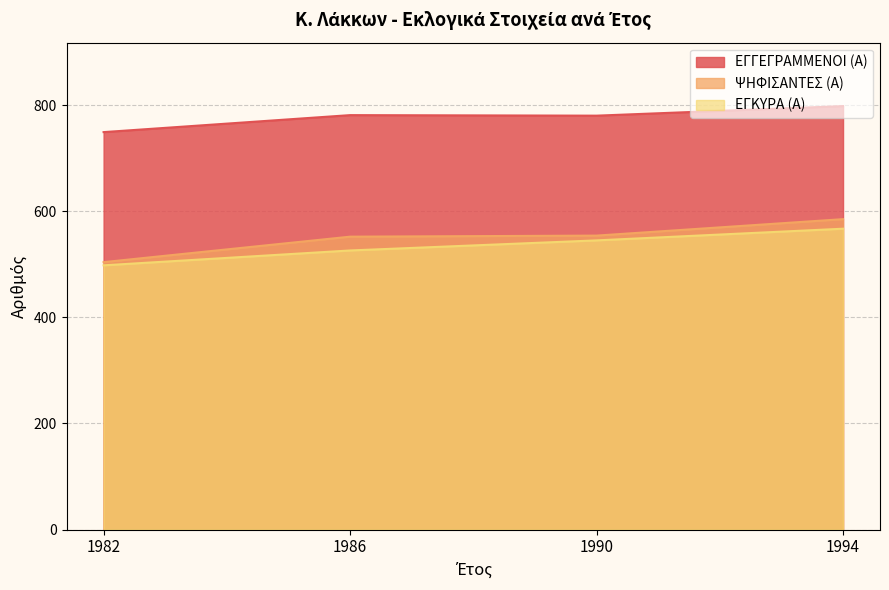

What is the approximate value of ΕΓΓΕΓΡΑΜΜΕΝΟΙ (Α) at 1982, to the nearest 5?

750